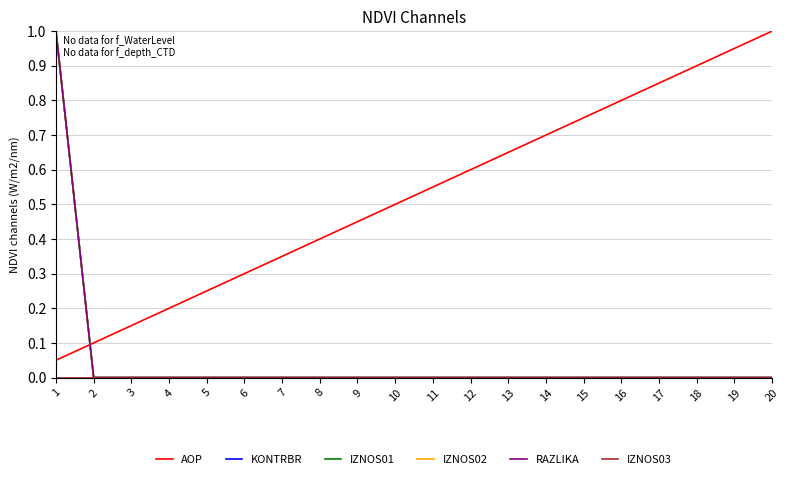

Is this an area chart (filled region under the line)?

No